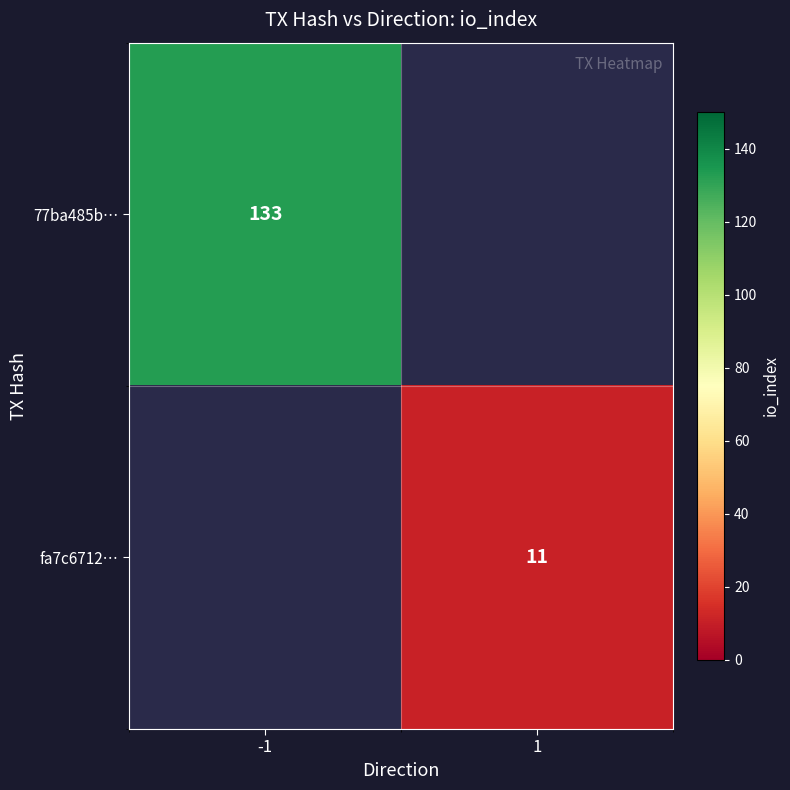

How many categories are shown in the chart?

2